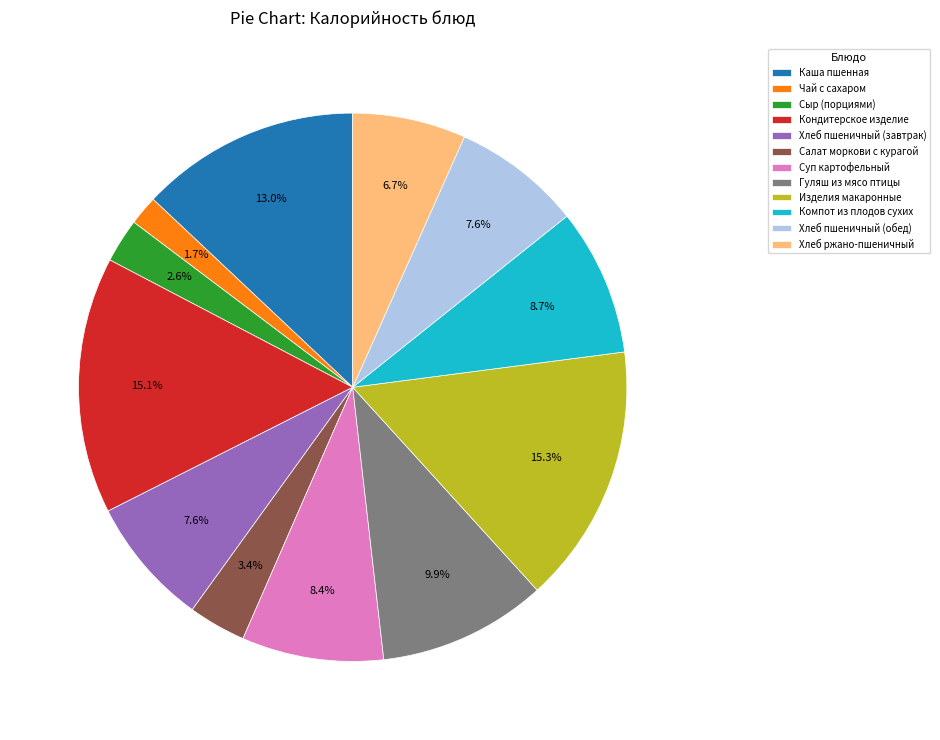

What is the smallest slice in the pie chart?

Чай с сахаром